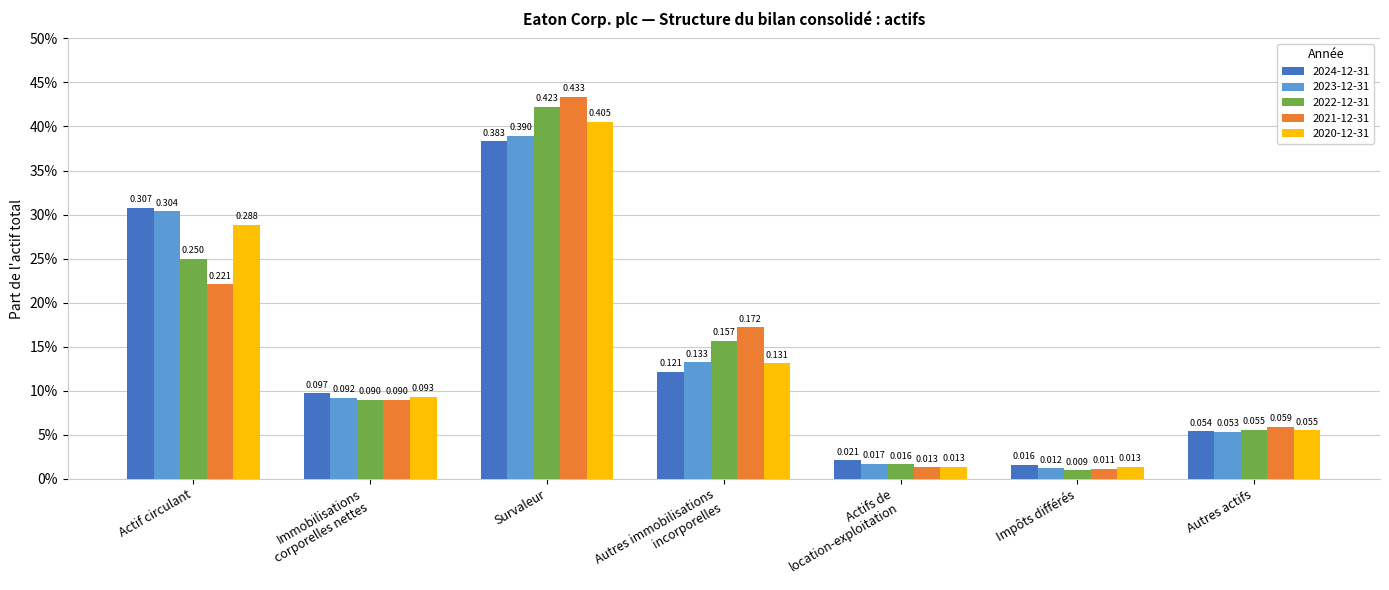

Which series has the widest spread of values?

2021-12-31